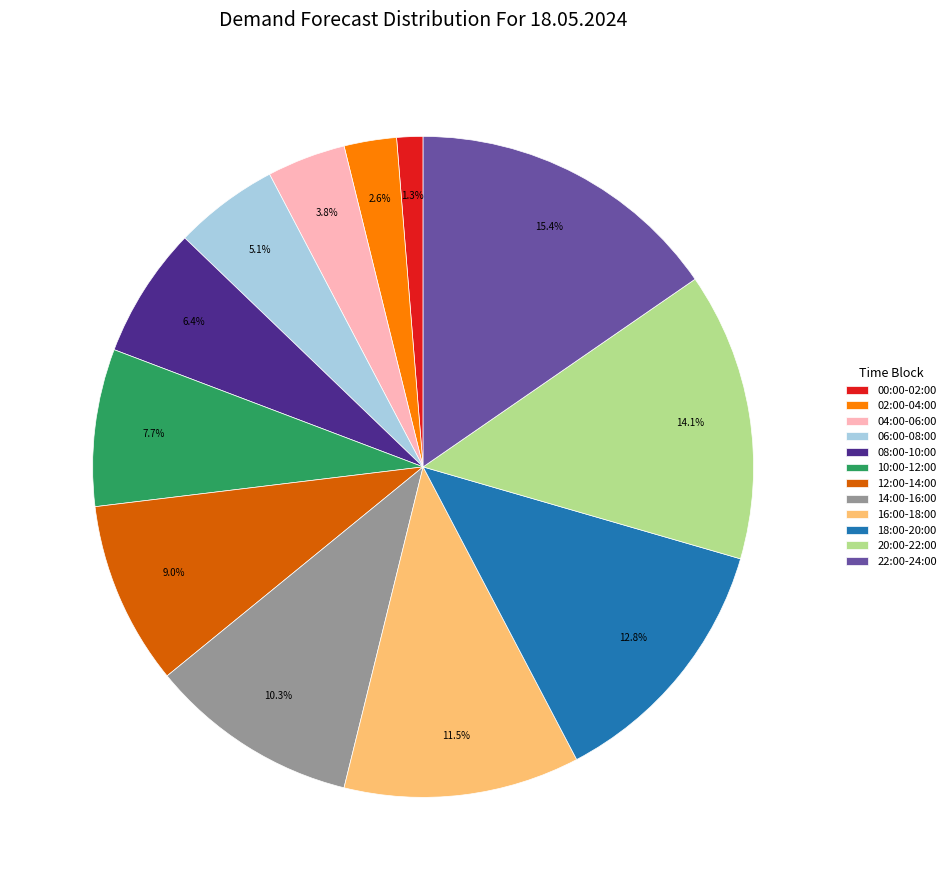

To the nearest percent, what is the combined percentage of 20:00-22:00 and 16:00-18:00?

26%